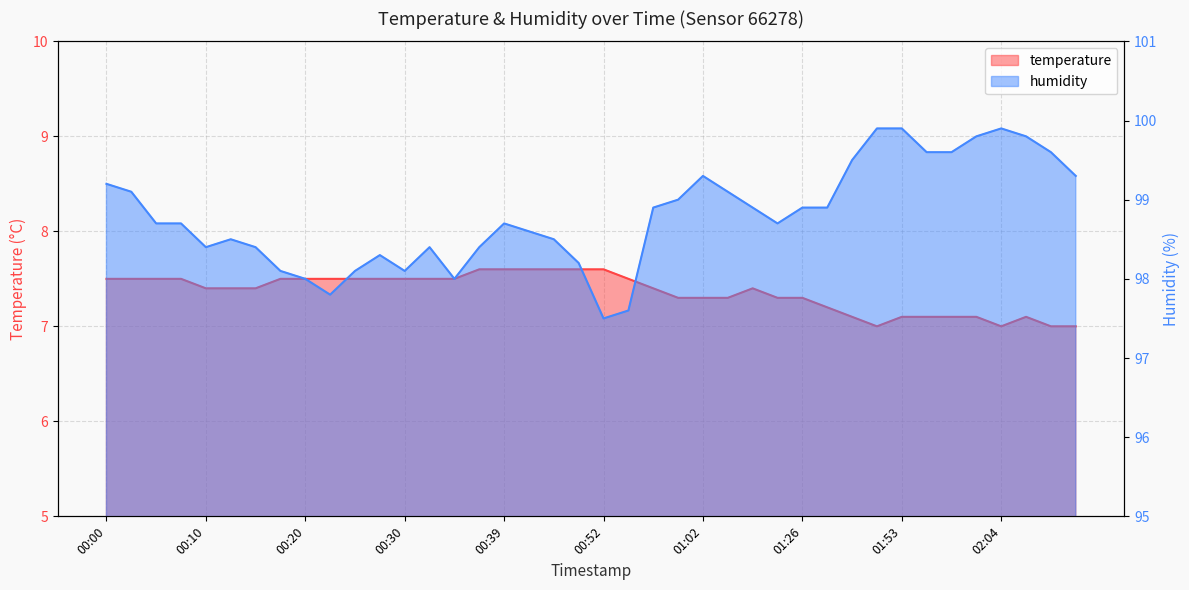

What are all the series names shown in the legend?

temperature, humidity